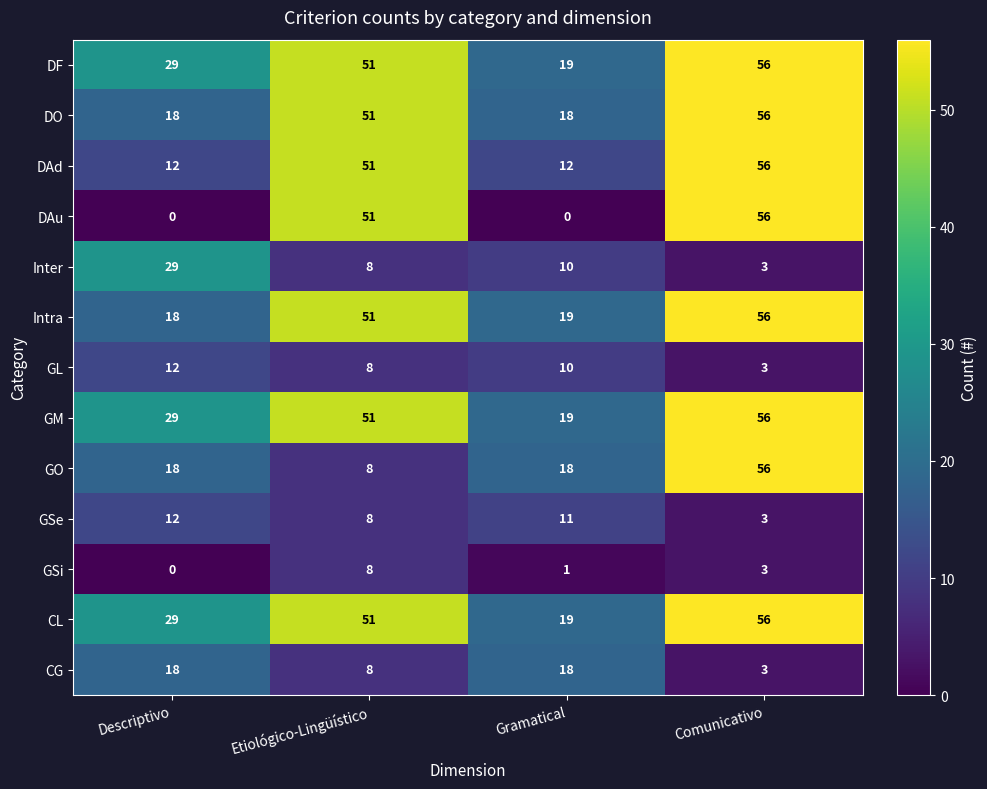

How many data points does each series have?

4